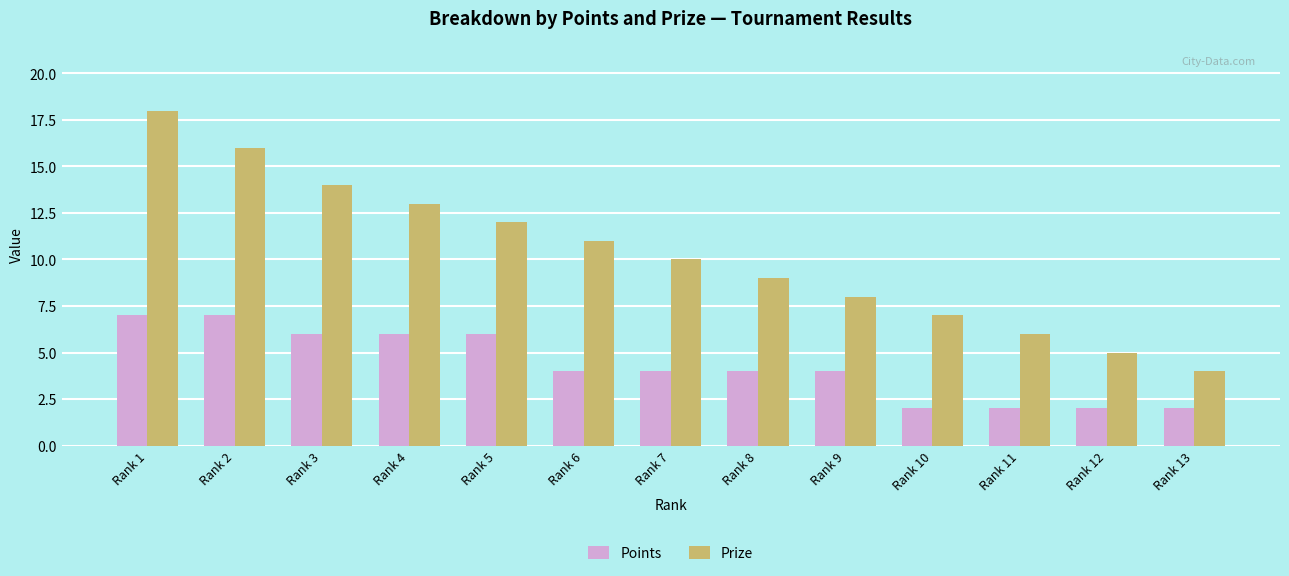

List the labels in order of Prize value, largest first.

Rank 1, Rank 2, Rank 3, Rank 4, Rank 5, Rank 6, Rank 7, Rank 8, Rank 9, Rank 10, Rank 11, Rank 12, Rank 13